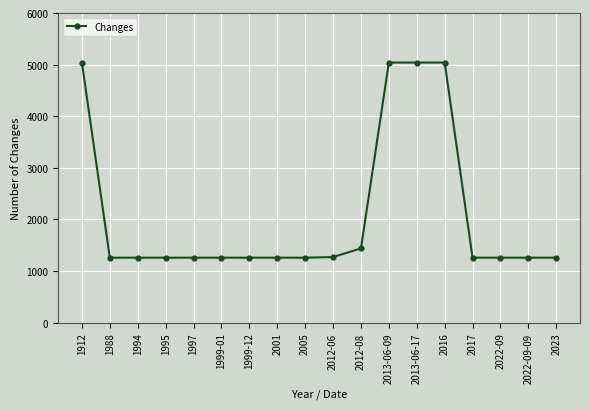

What is the ratio of the value at 1999-12 to the value at 2022-09-09?

1.0